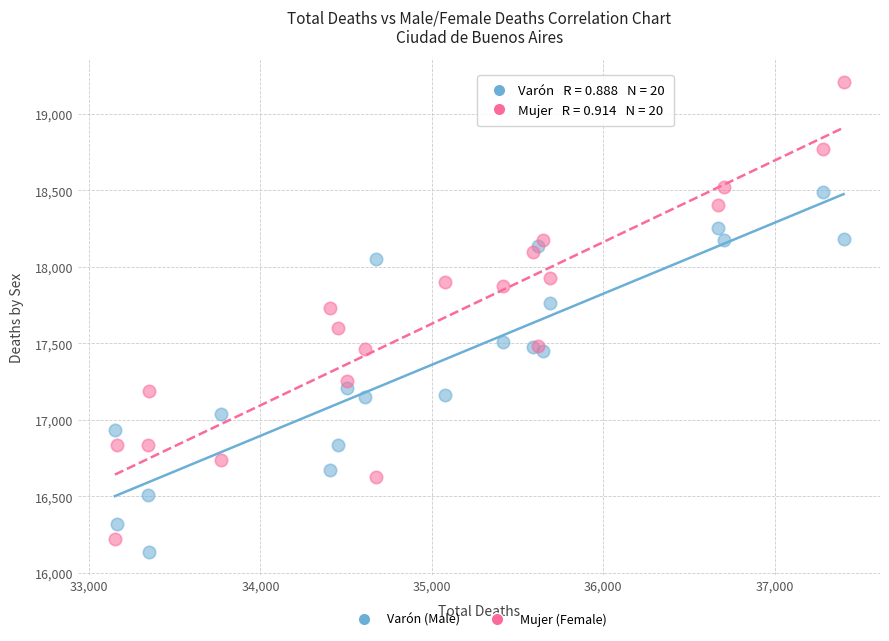

What are all the series names shown in the legend?

Varón (Male), Mujer (Female)